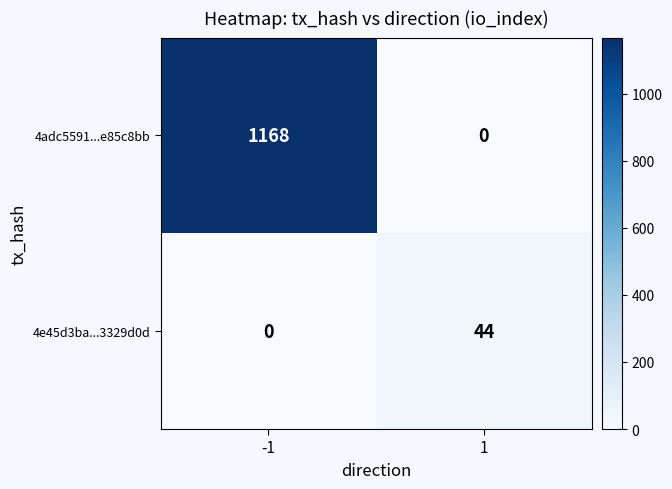

Rank the series at -1 from lowest to highest value.

4e45d3ba...3329d0d, 4adc5591...e85c8bb